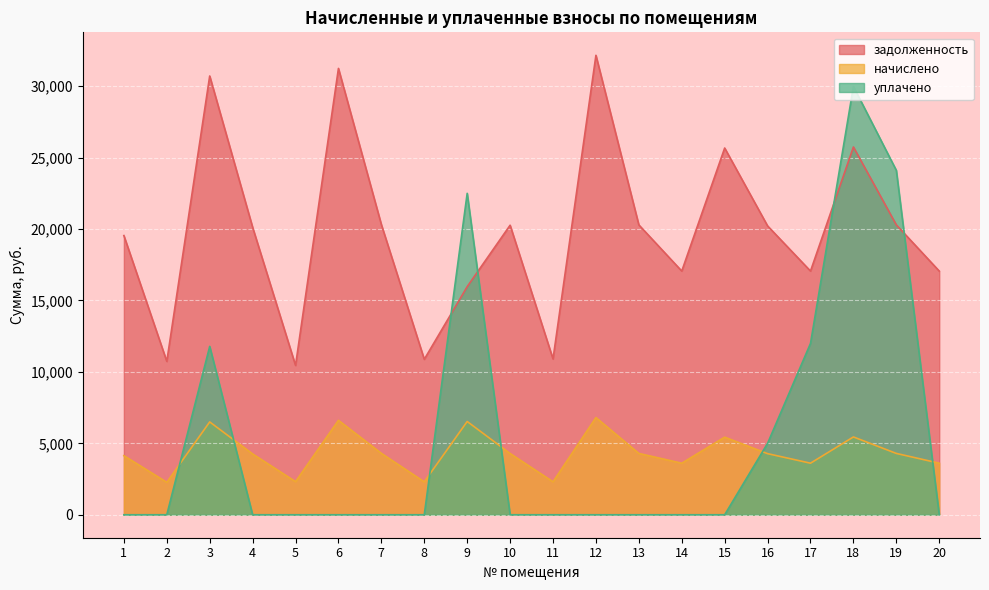

Where is the first local maximum for уплачено?

3